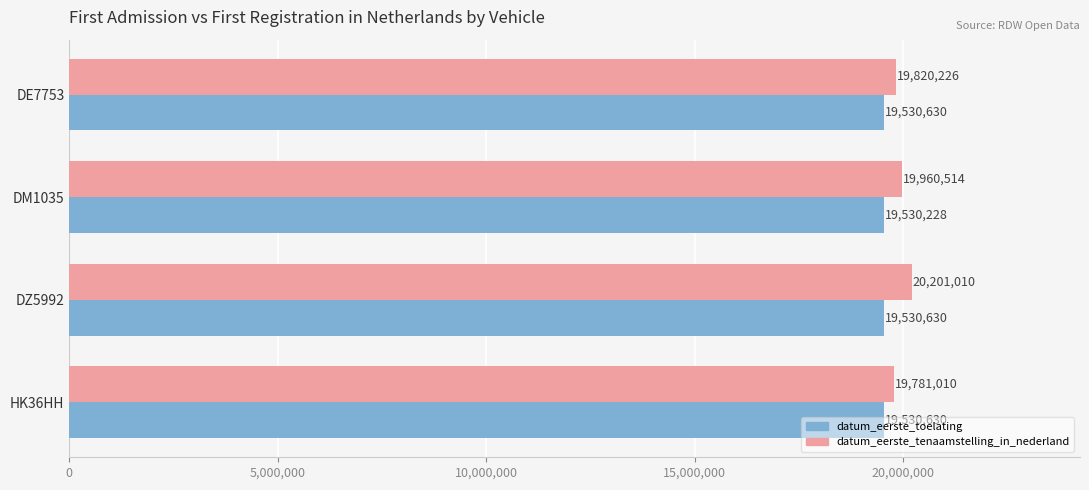

At which category is the sum across all series the highest?

DZ5992